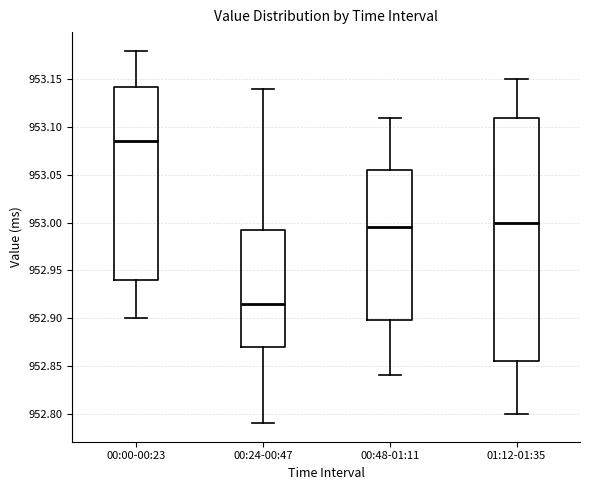

Reading left to right, transcribe this box plot: for each box, give where its median line is, the range the box spans, and where its two whiskers end, as read against the y-axis. The values are not printed on the chart, so give them approximately, as read against the axis.

00:00-00:23: median 953.085, box 952.940 to 953.145, whiskers 952.900 to 953.180
00:24-00:47: median 952.915, box 952.870 to 952.995, whiskers 952.790 to 953.140
00:48-01:11: median 952.995, box 952.900 to 953.055, whiskers 952.840 to 953.110
01:12-01:35: median 953.000, box 952.855 to 953.110, whiskers 952.800 to 953.150